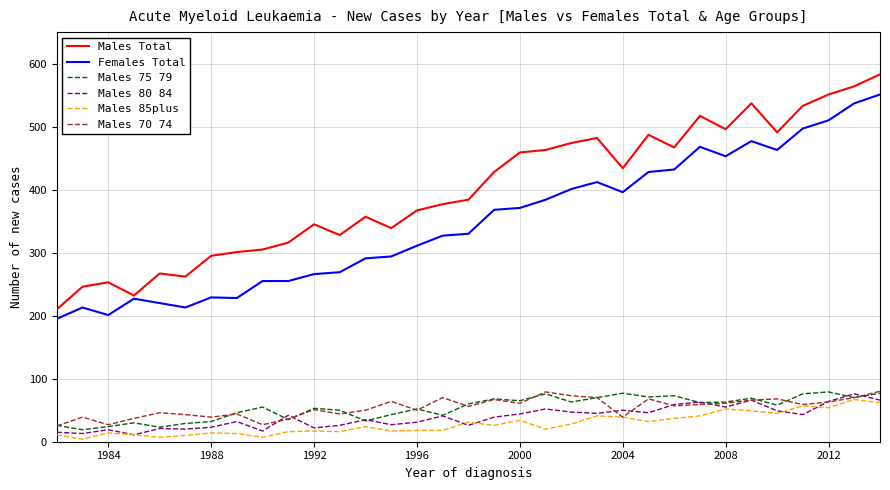

True or false: Males 80 84 has more than 1 interior local peaks.

True